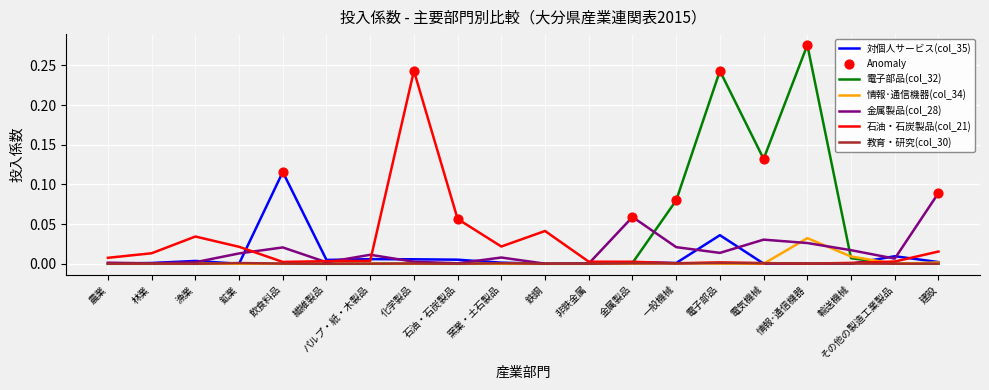

At how many categories does at least one series exceed 0?

20